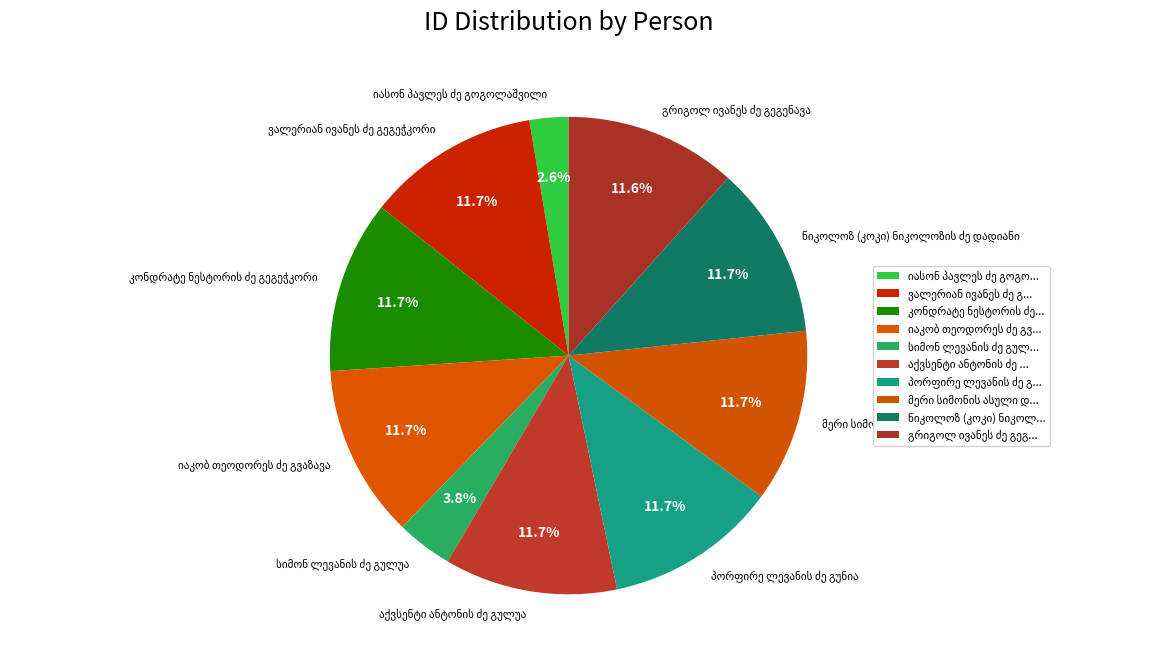

To the nearest percent, what is the difference between the largest and smallest slice percentages?

9%